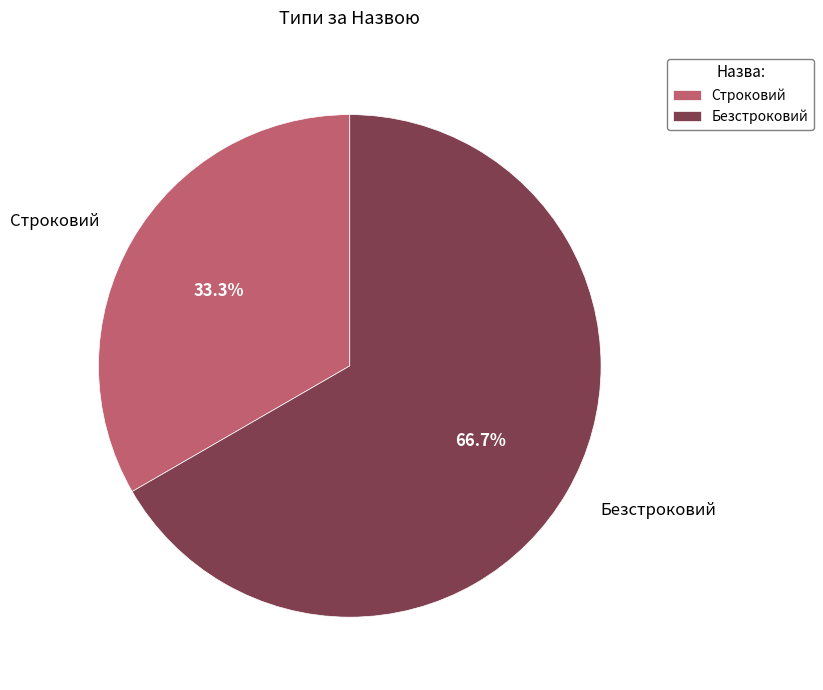

How many segments does this pie chart have?

2